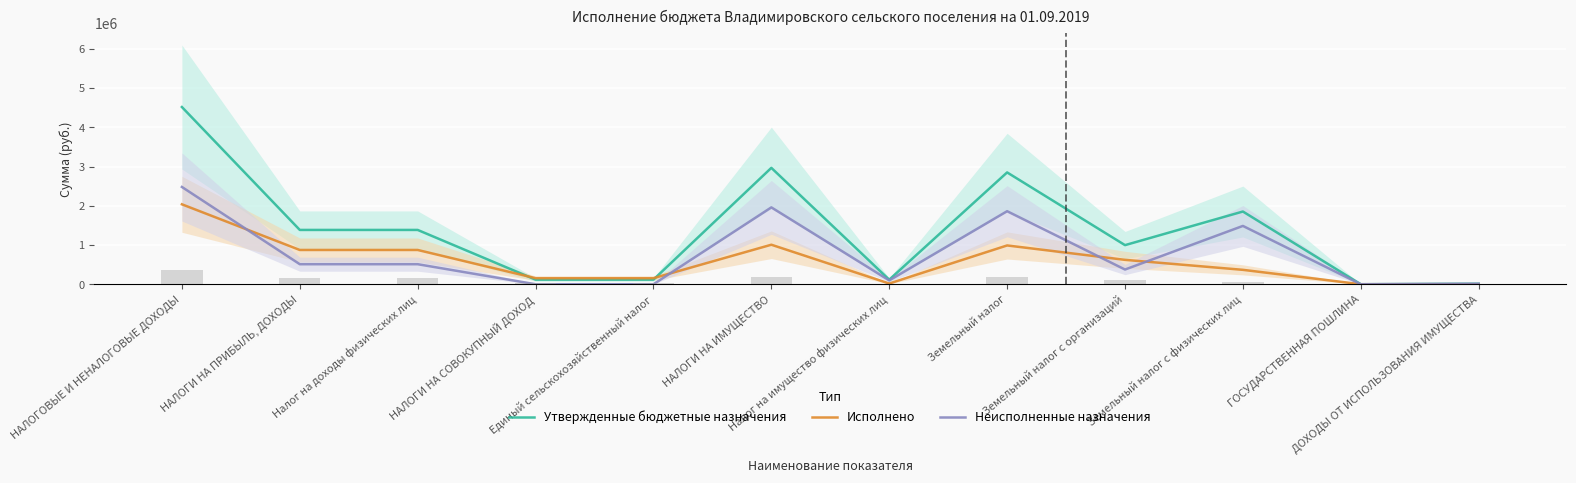

What is the label of the 10th bar from the right?

Налог на доходы физических лиц